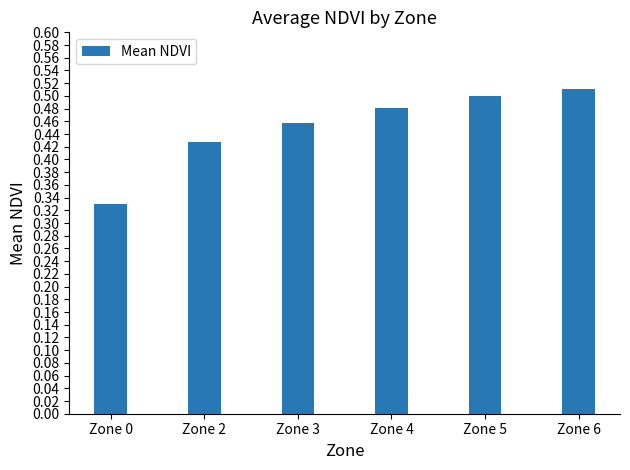

The chart shows a value of 0.5 at Zone 6. True or false?

True